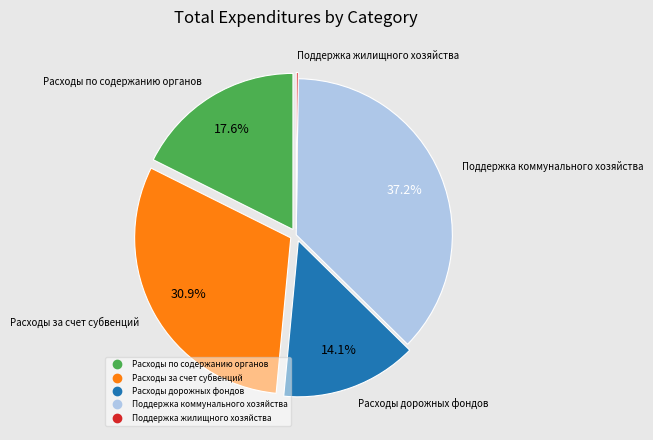

To the nearest percent, what is the average slice percentage?

20%